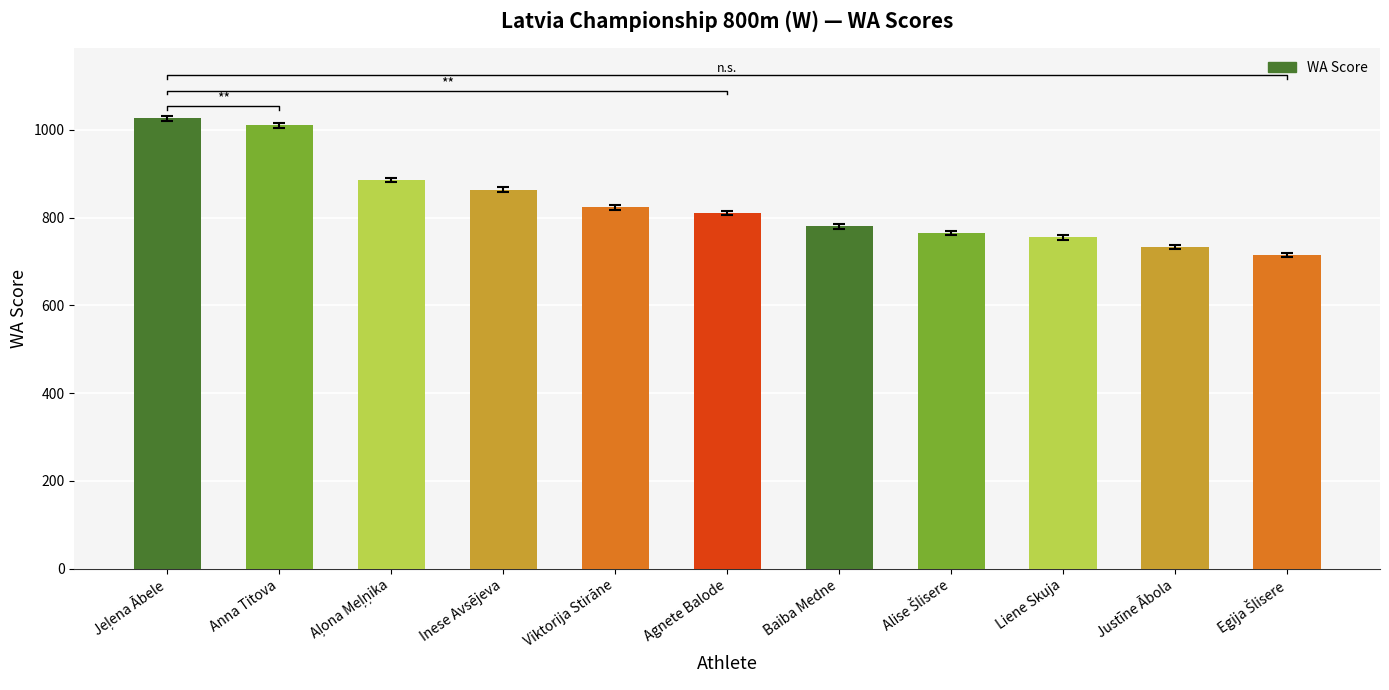

Between Liene Skuja and Inese Avsējeva, which is larger?

Inese Avsējeva